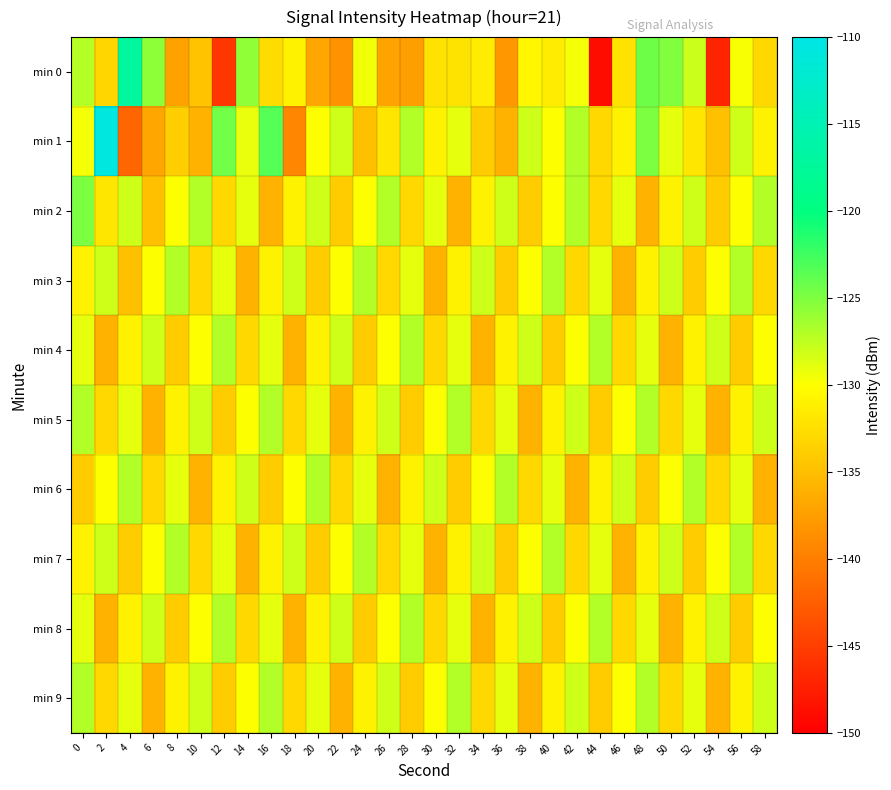

Which category has the highest value across all series?

2